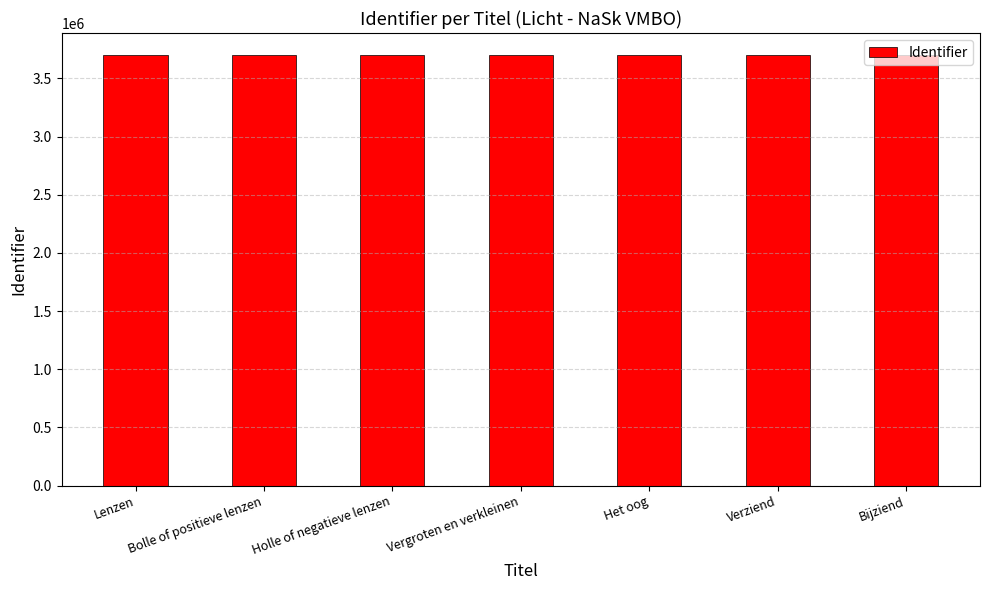

What is the value of the 3rd bar from the left?

3704526